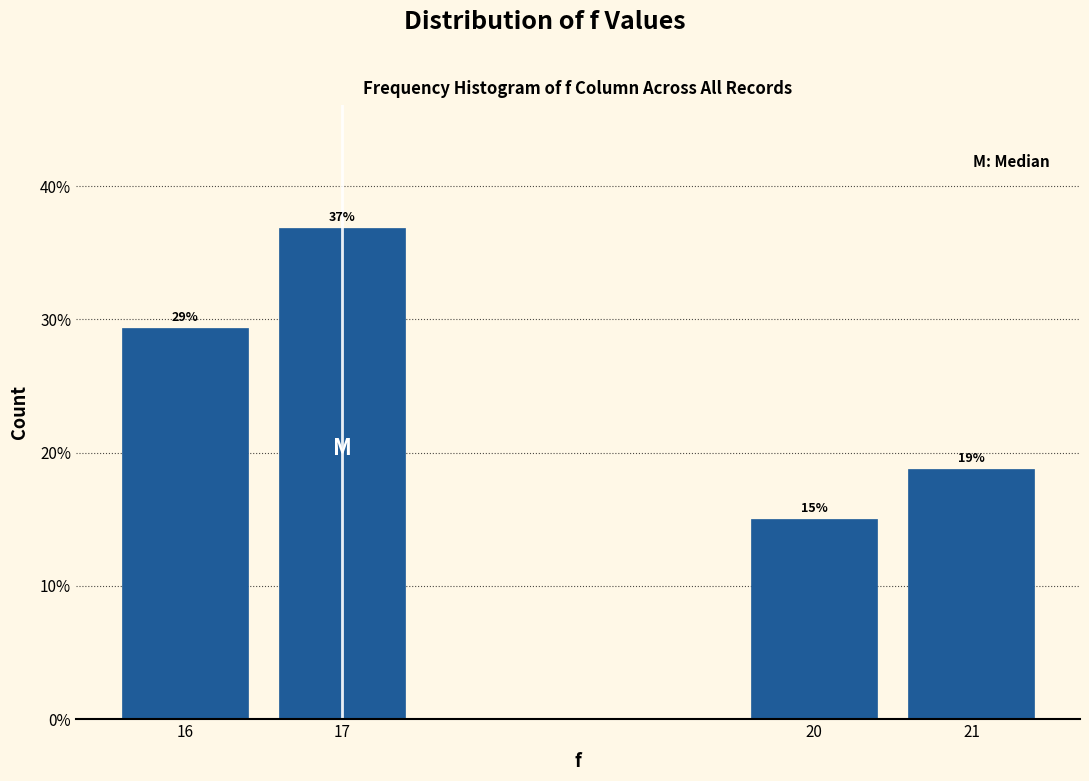

What value does the data have at 16?

29.4